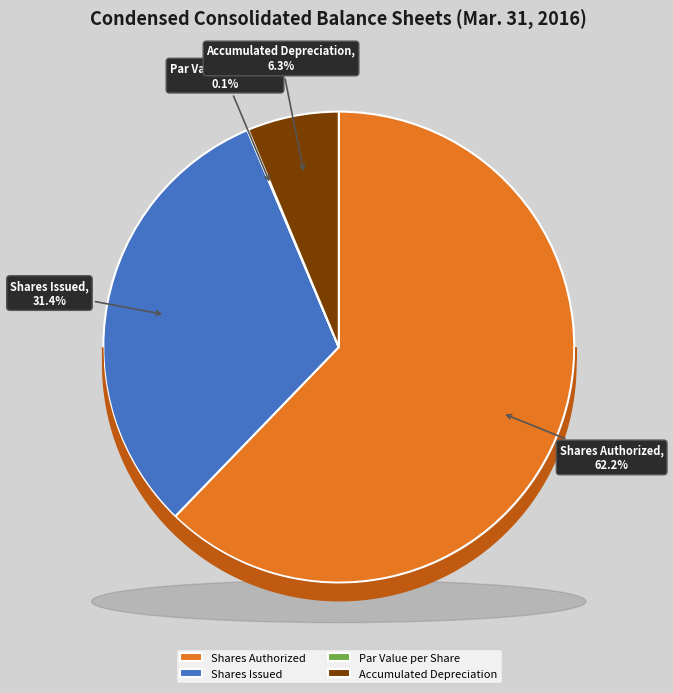

What is the change in value from Shares Authorized to Accumulated Depreciation?

-899